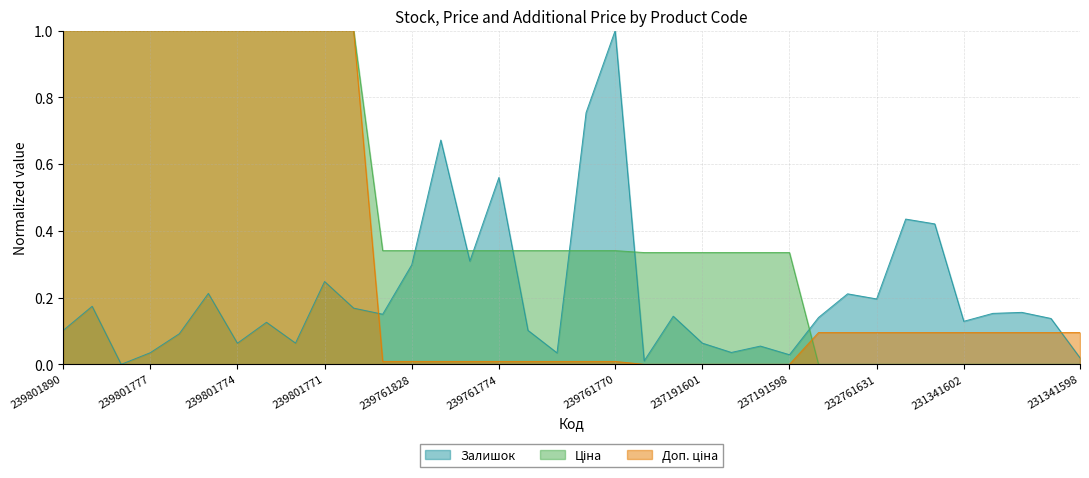

At which category is the sum across all series the highest?

239801771